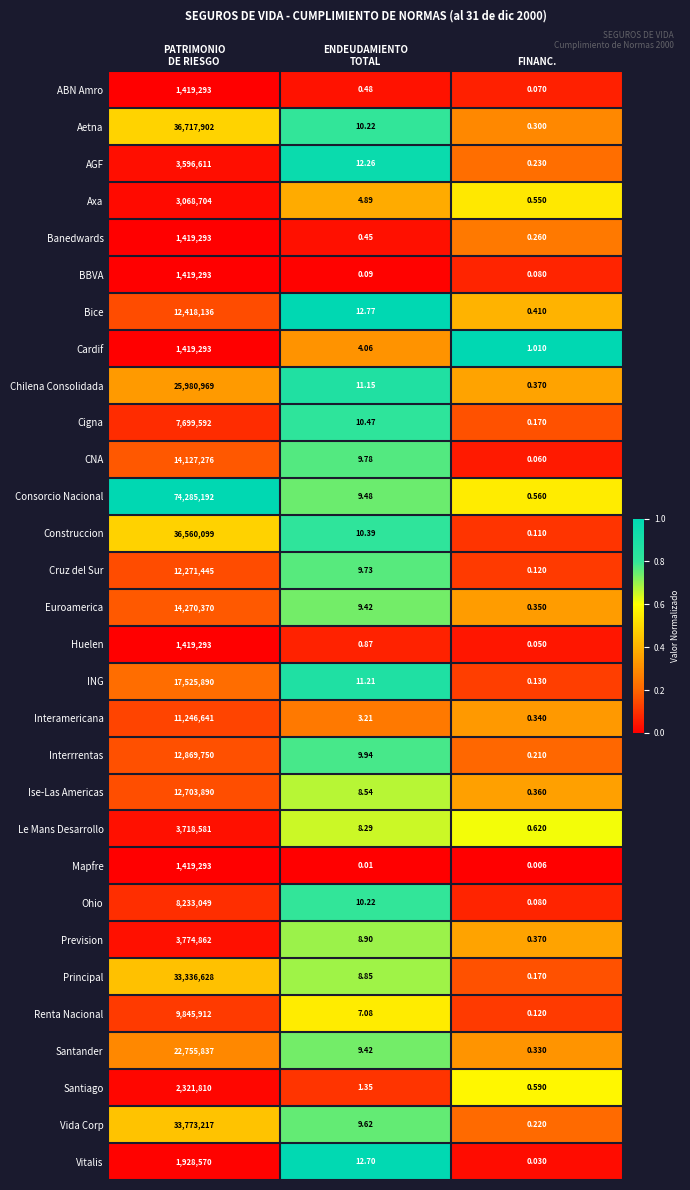

At which category is the sum across all series the highest?

PATRIMONIO
DE RIESGO